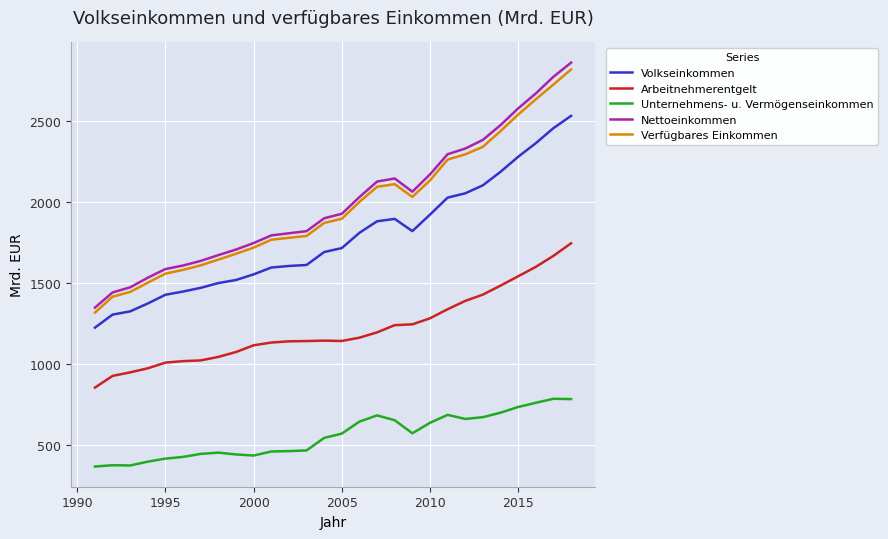

True or false: Nettoeinkommen and Unternehmens- u. Vermögenseinkommen intersect in this chart.

False